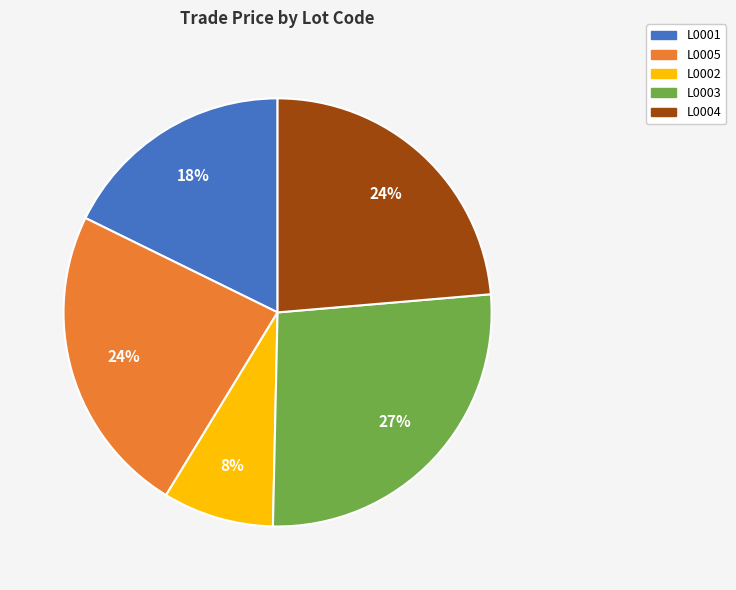

Does L0003 account for over 50% of the chart?

No